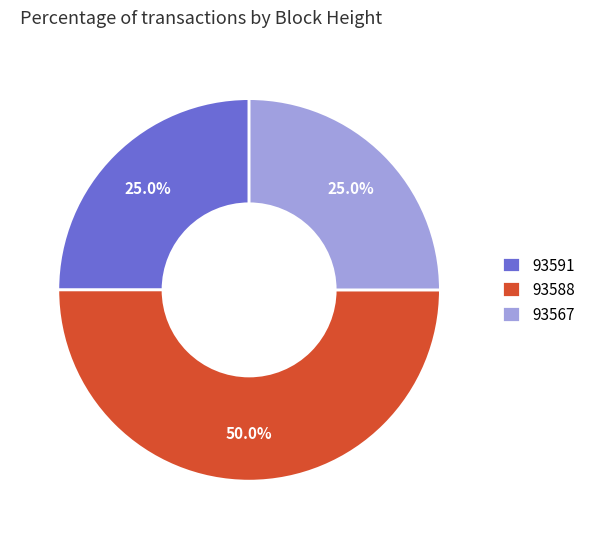

Which slice is the largest?

93588